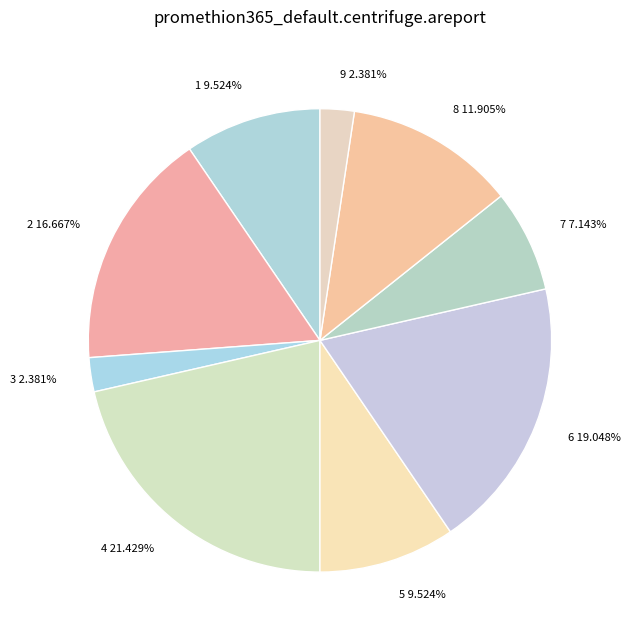

Approximately how many times larger is the value at 4 compared to 3?

9.0